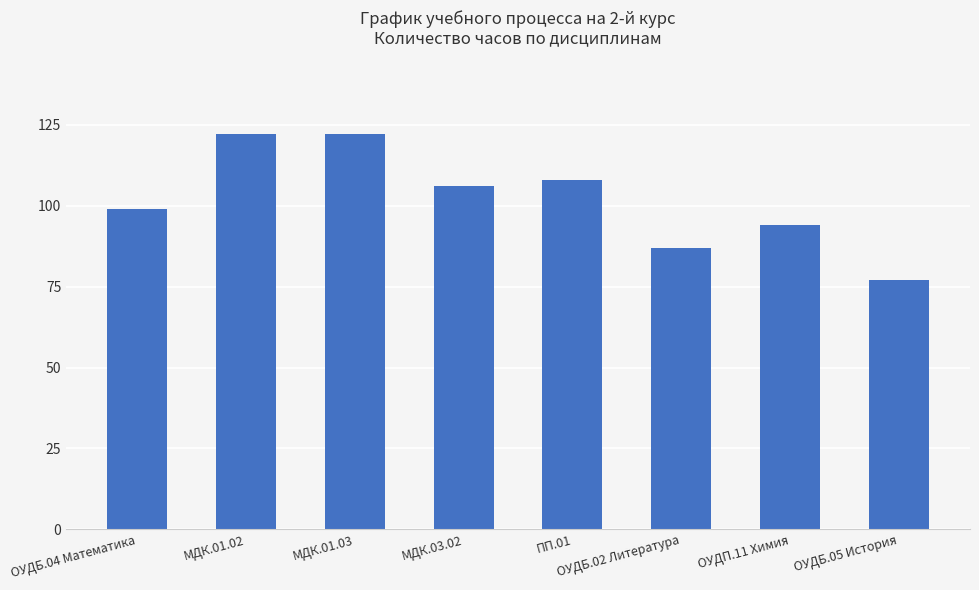

Which has a higher value, ОУДБ.04 Математика or МДК.01.03?

МДК.01.03